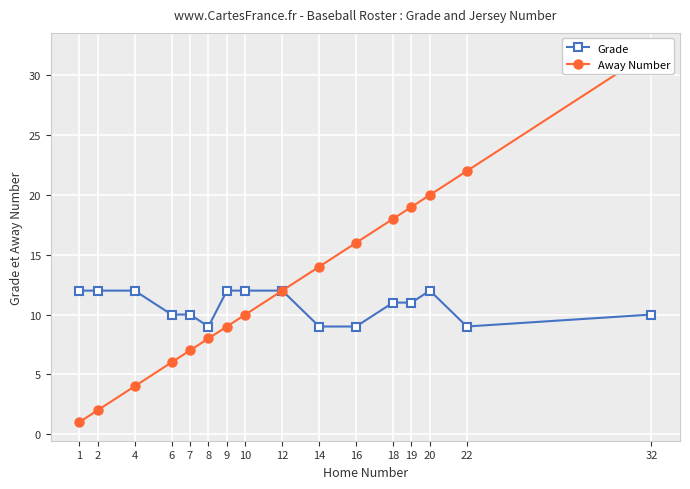

The Away Number series shows 12 at 8. True or false?

False